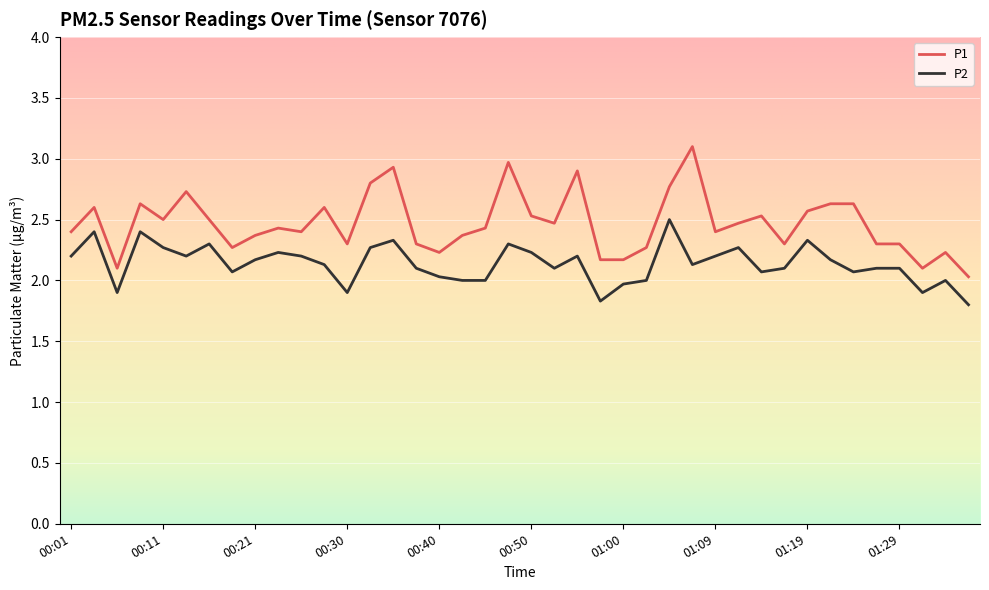

Rank the series by their maximum value, from highest to lowest.

P1, P2